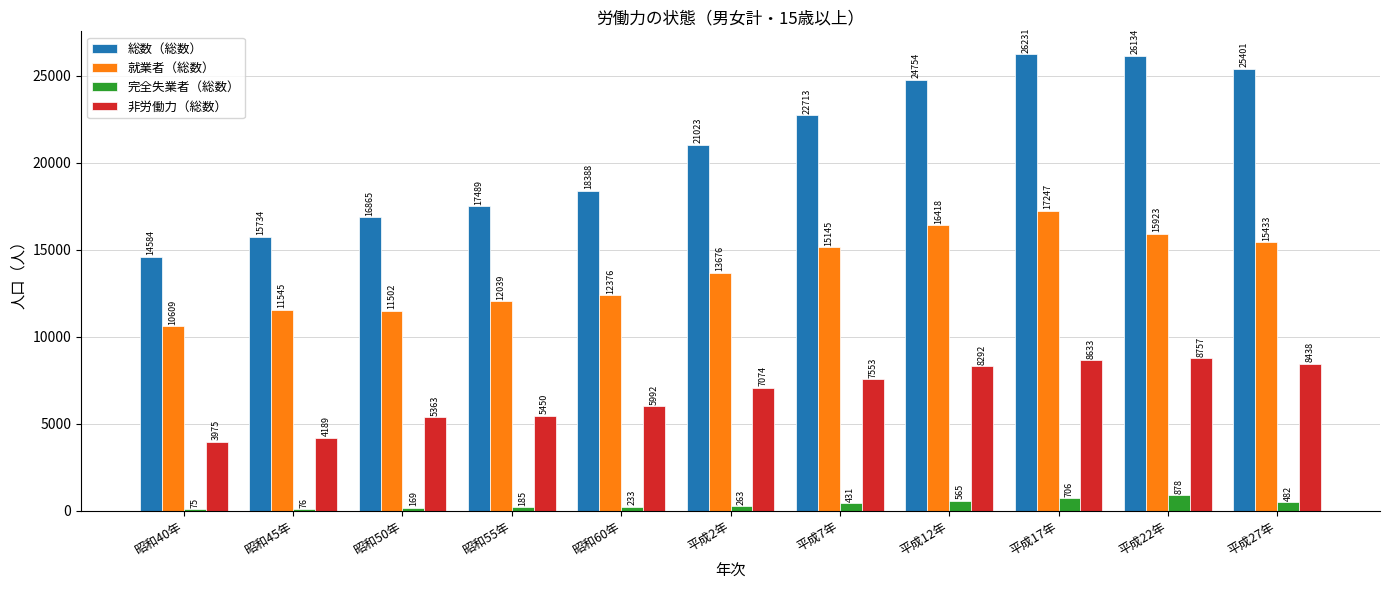

Between 昭和40年 and 平成12年, which series saw the biggest shift?

総数（総数）